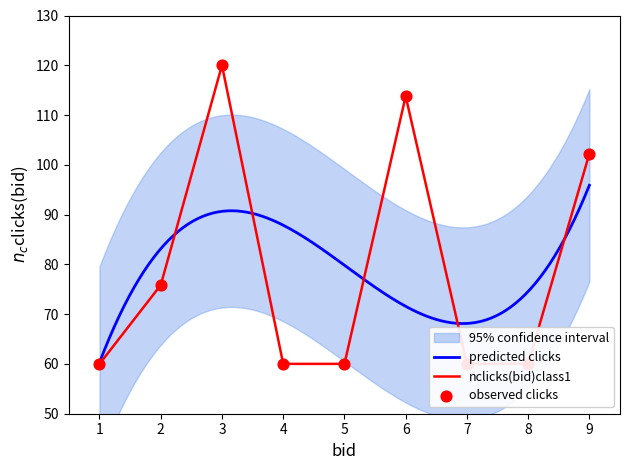

What is the highest value of the nclicks(bid)class1 series?

120.0